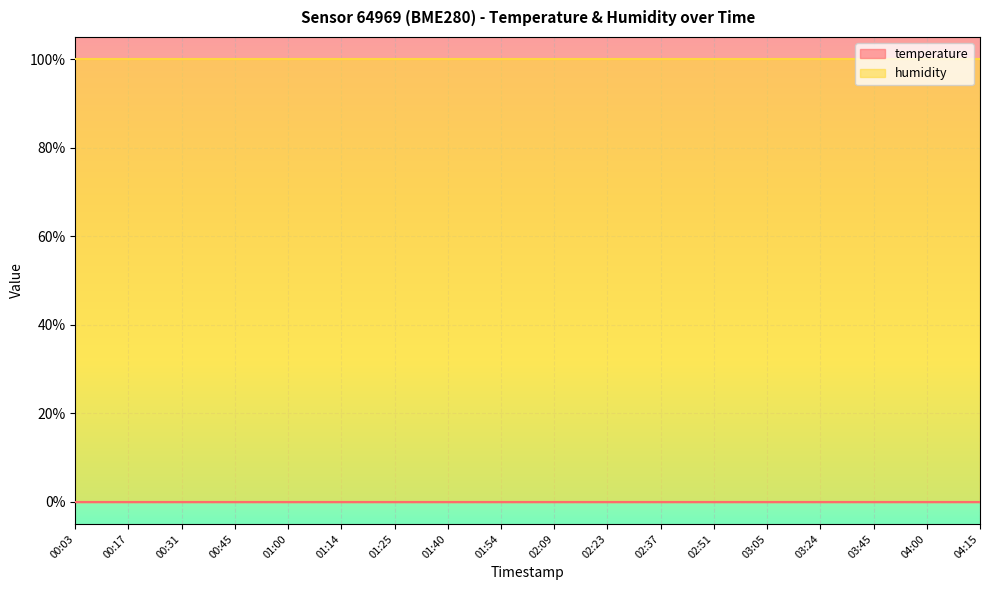

True or false: temperature and humidity intersect in this chart.

False